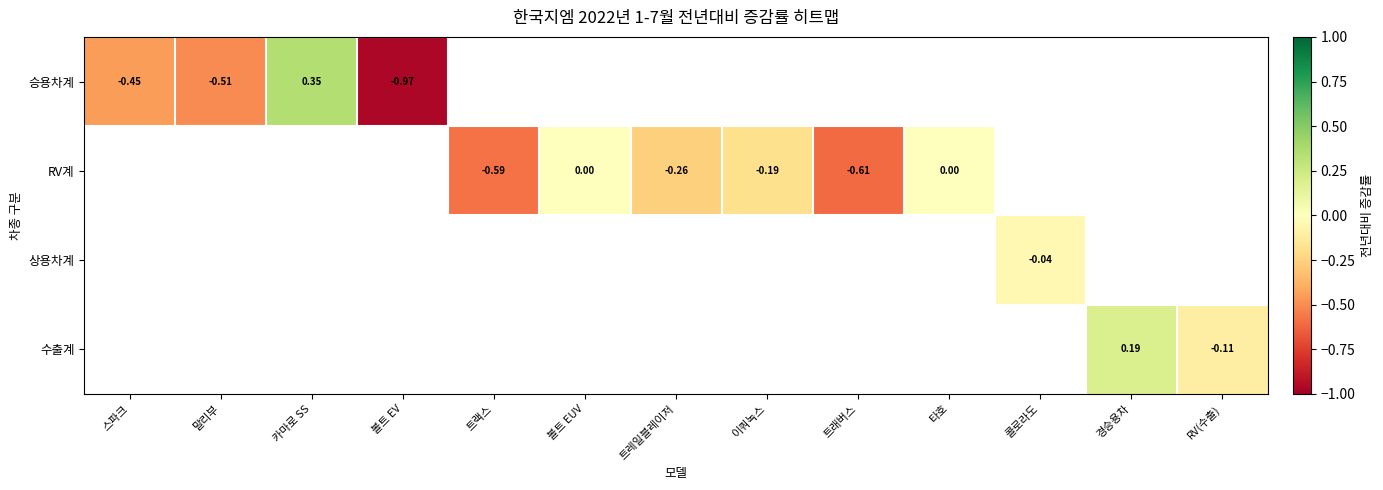

The value of 승용차계 at 카마로 SS is 0.6. True or false?

False